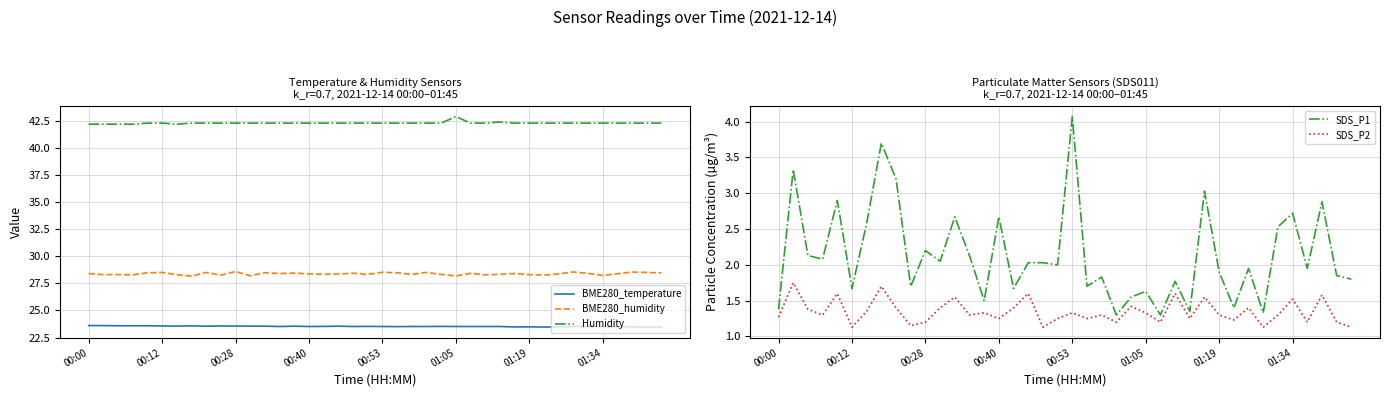

Is it true that SDS_P1 equals 3.8 at 37?

False